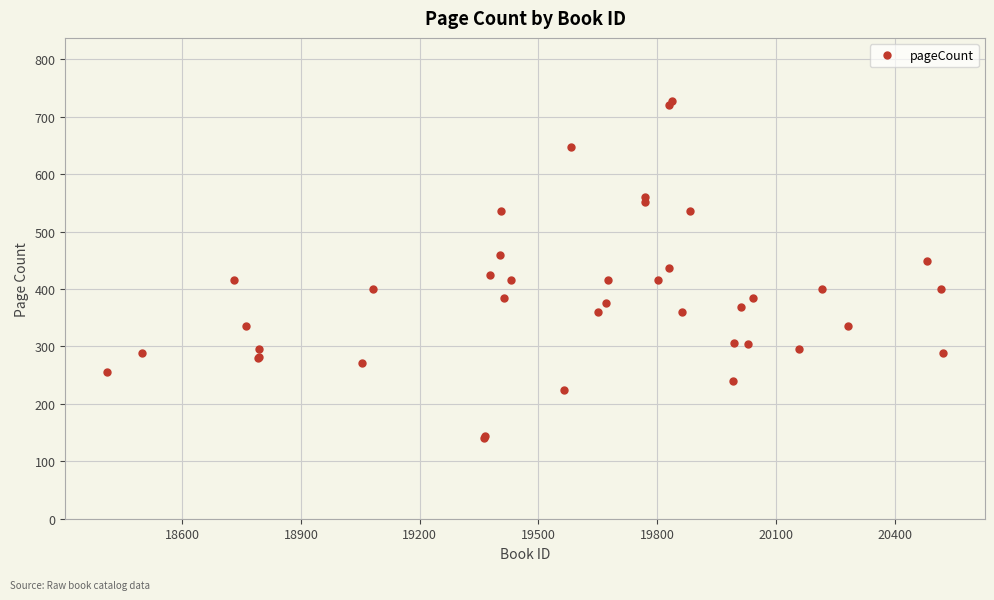

What is the difference between the maximum and minimum values?

588